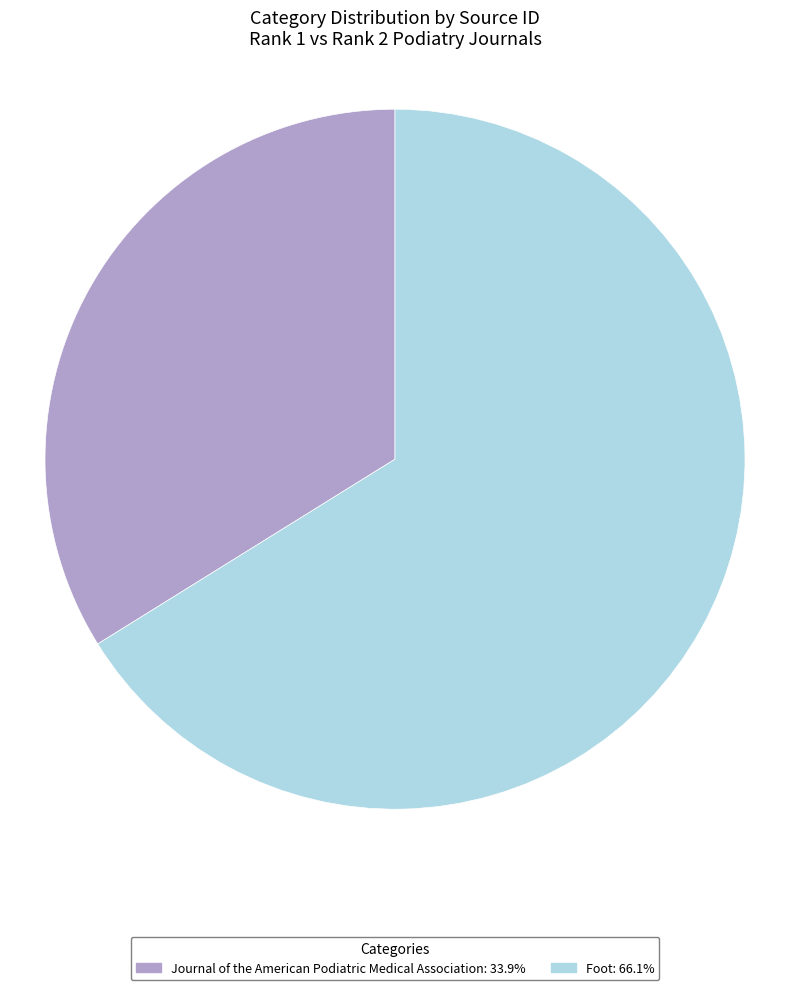

Rank the categories by value from highest to lowest.

Foot, Journal of the American Podiatric Medical Association